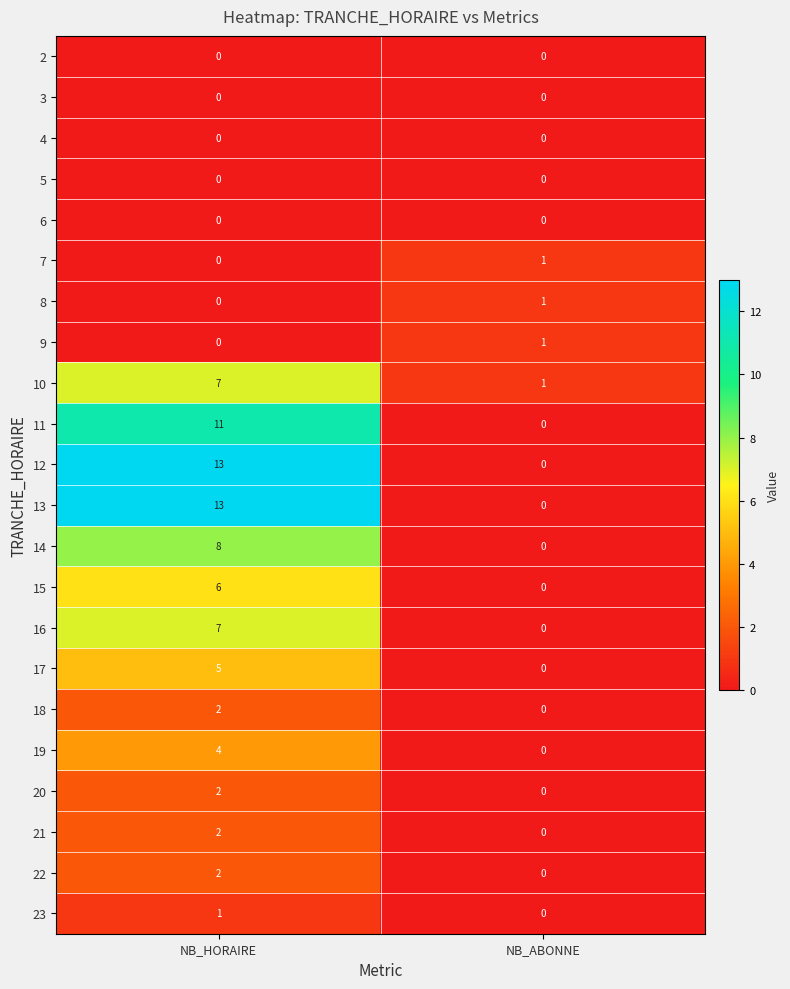

At which label is 13 closest to 6?

NB_ABONNE